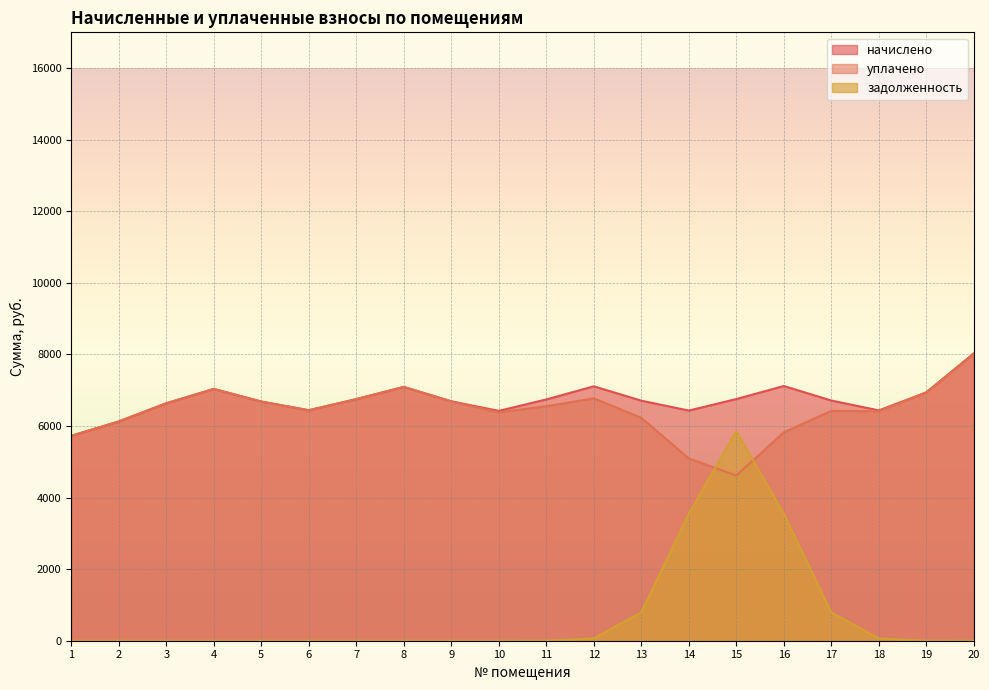

What is the maximum value shown in the chart?

8027.0